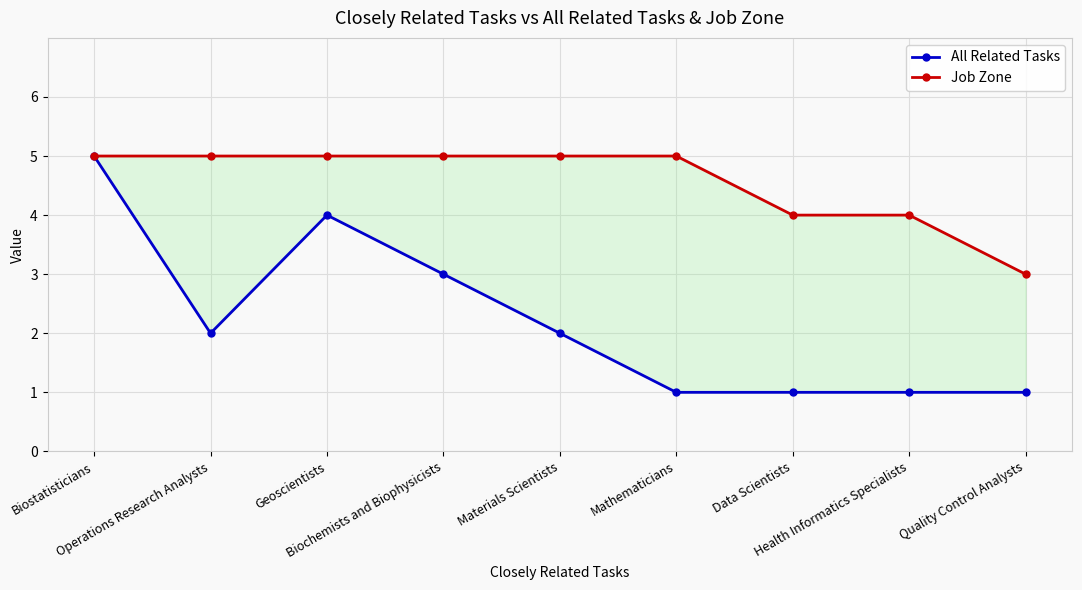

How many lines are shown in the chart?

2